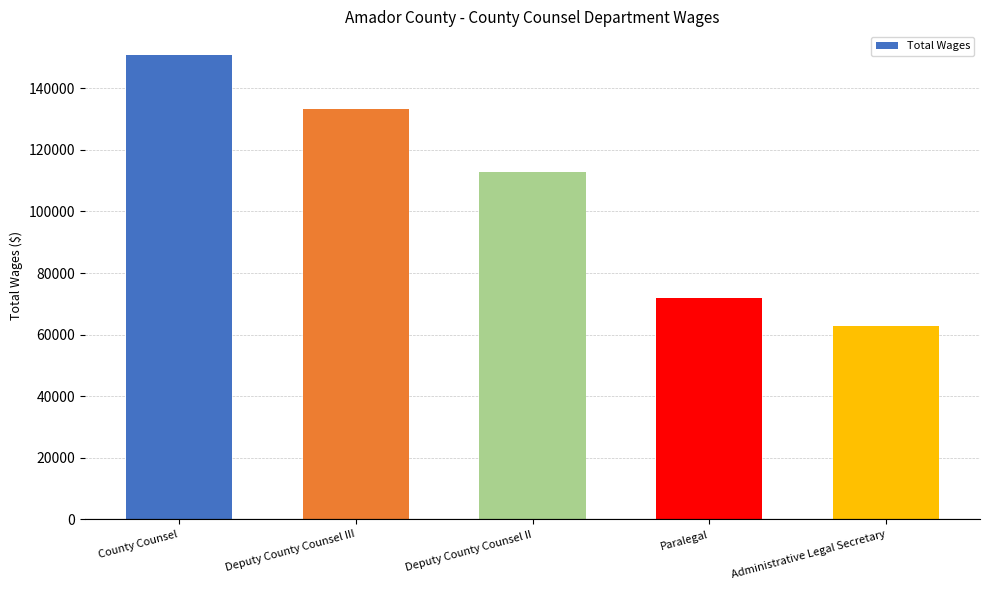

At which category does the chart reach its minimum across all series?

Administrative Legal Secretary